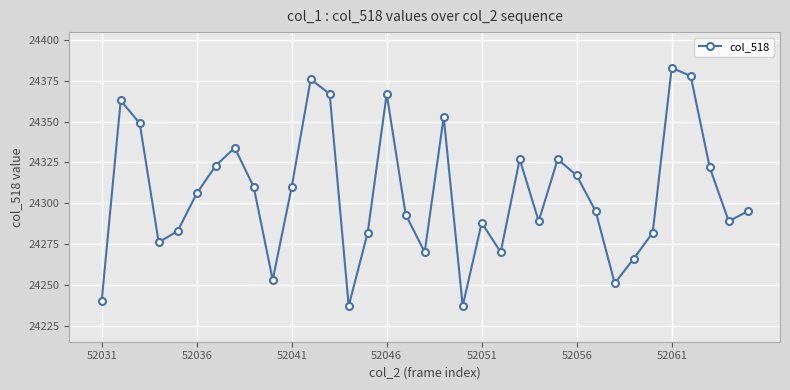

What is the maximum value shown in the chart?

24383